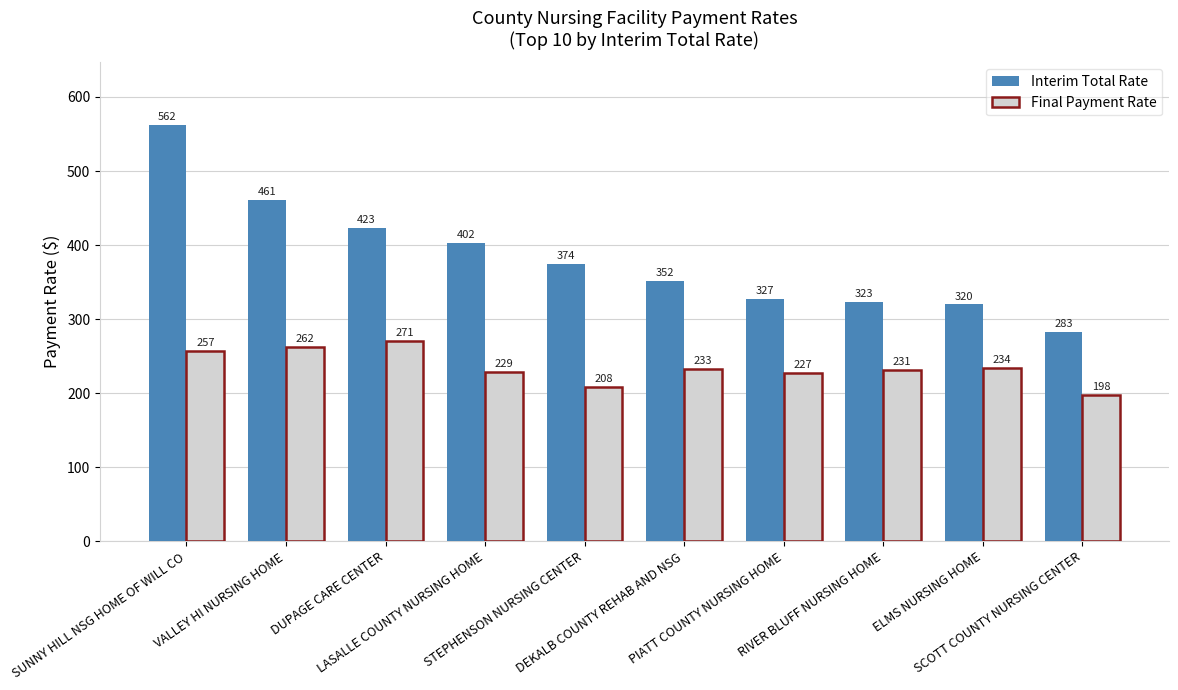

Where is Interim Total Rate nearest to the value 422?

DUPAGE CARE CENTER